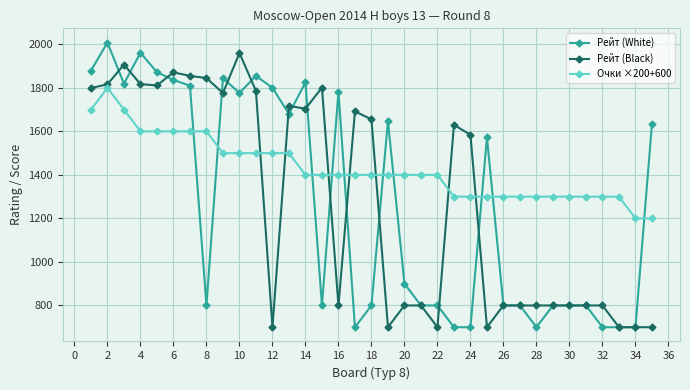

What is the maximum value for Рейт (Black)?

1960